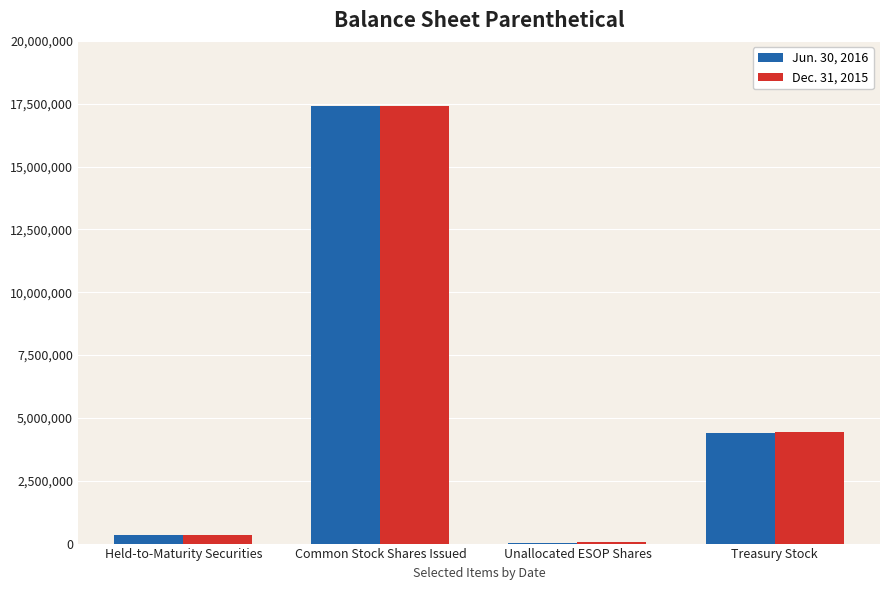

Which category has the highest value across all series?

Common Stock Shares Issued